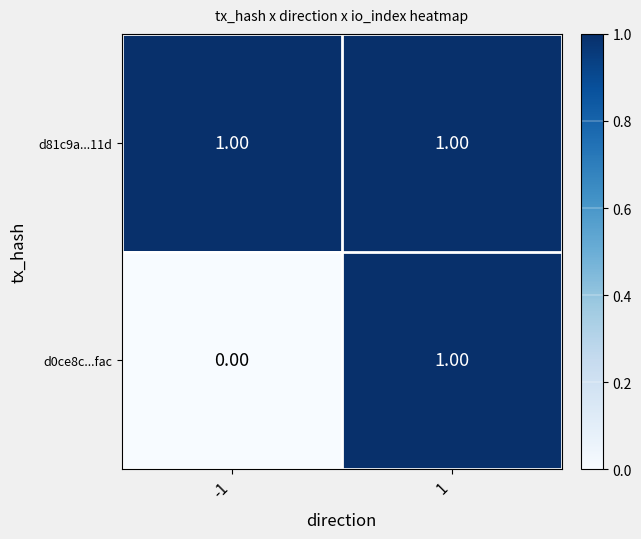

Which series has the largest total across all categories?

d81c9a...11d